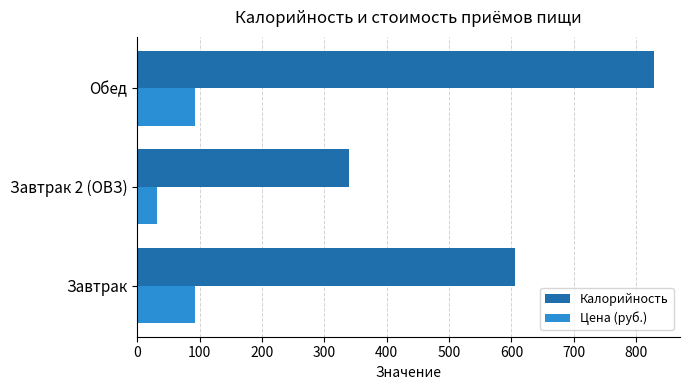

Is it true that Цена (руб.) equals 91.8 at Обед?

True